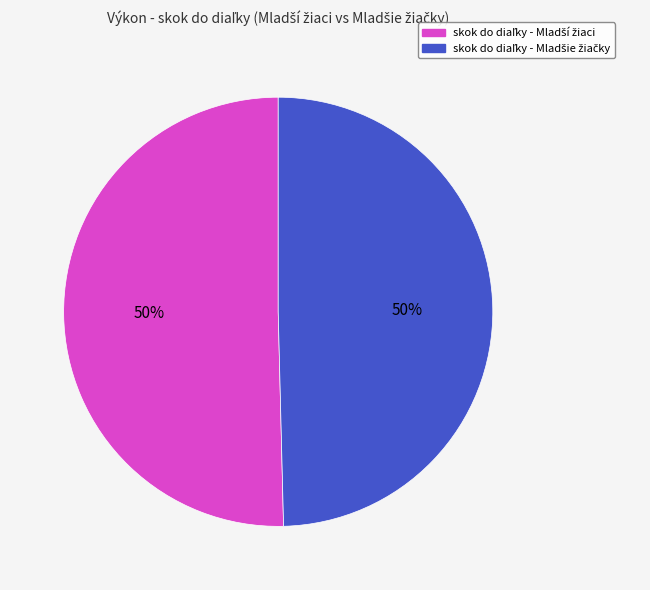

To the nearest percent, what is the average slice percentage?

50%